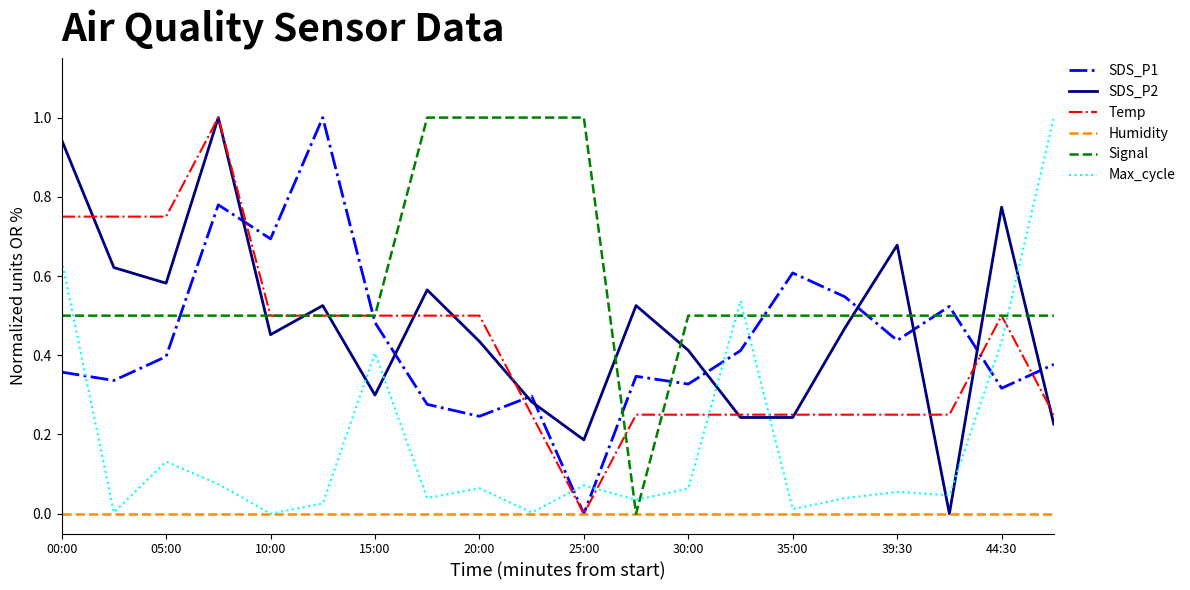

Does the chart display data point markers on the line(s)?

No